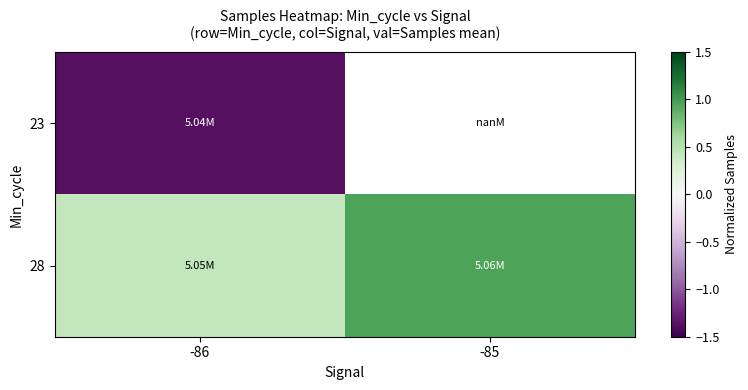

What is the spread (max minus min) of values at -86?

1.8